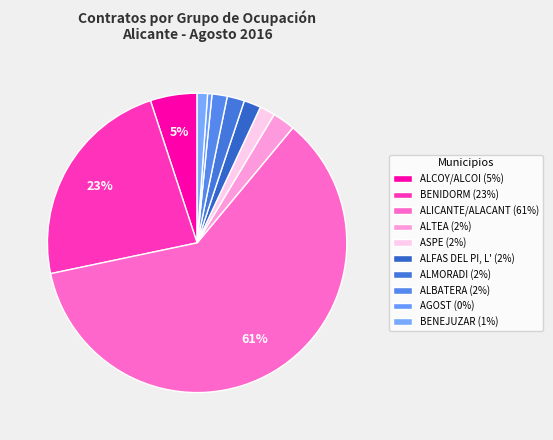

True or false: BENEJUZAR accounts for 1% of the total.

True